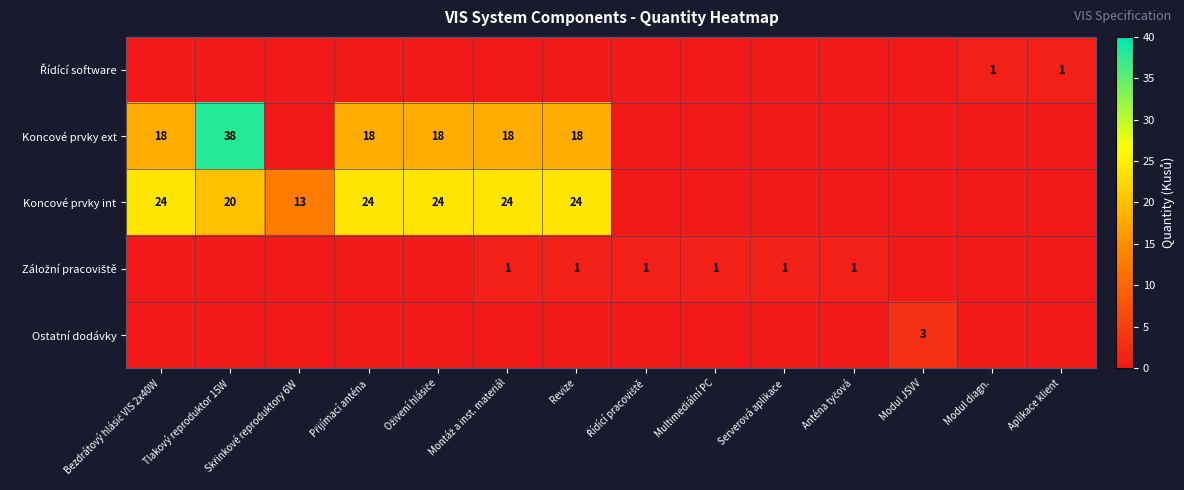

At which category does the chart reach its minimum across all series?

Bezdrátový hlásič VIS 2x40W